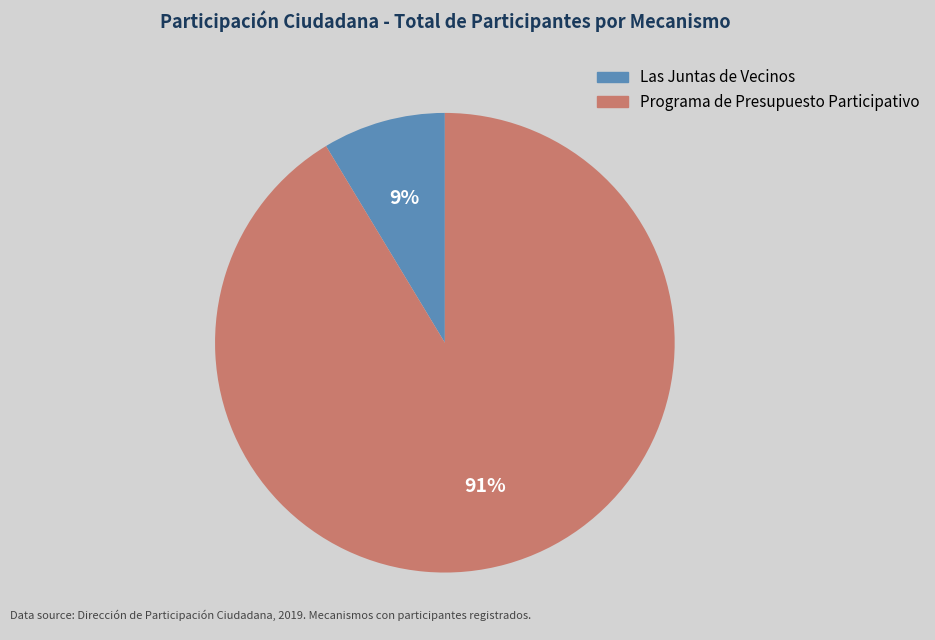

Which category has the smallest portion of the pie?

Las Juntas de Vecinos